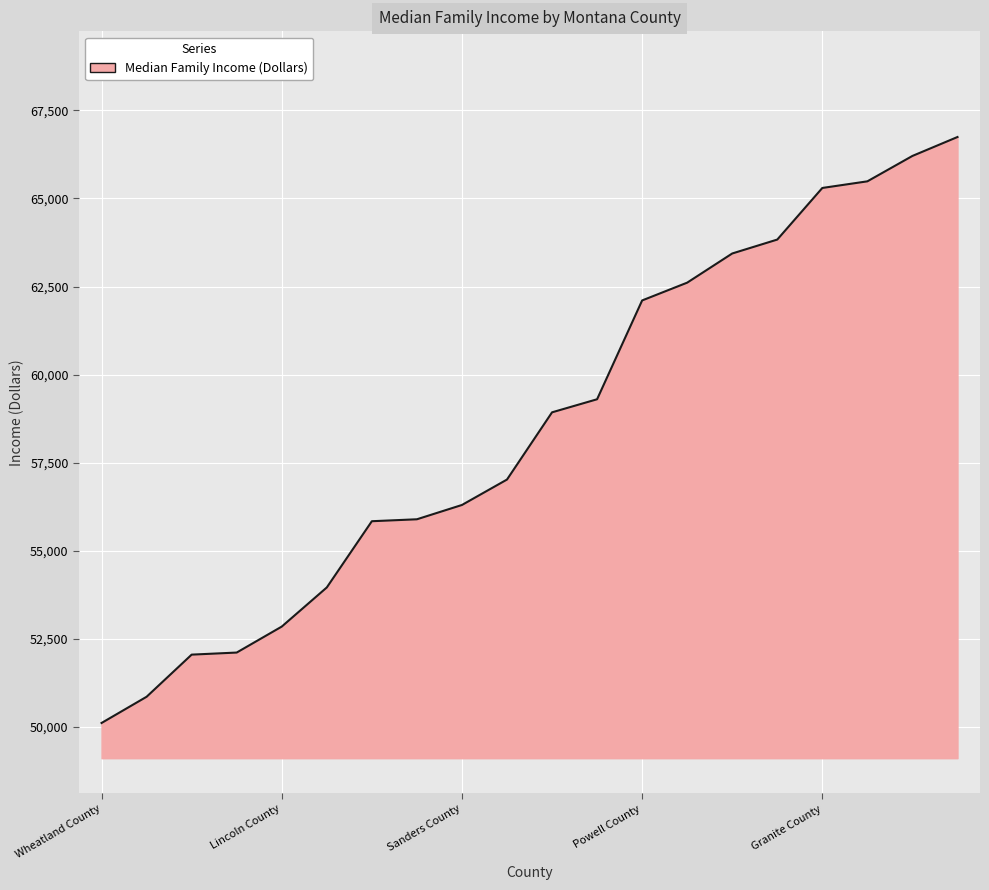

What is the maximum value shown in the chart?

66744